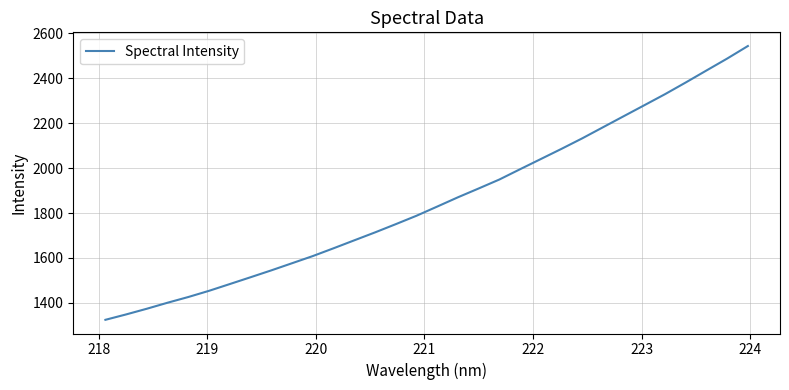

What is the maximum value shown in the chart?

2543.7